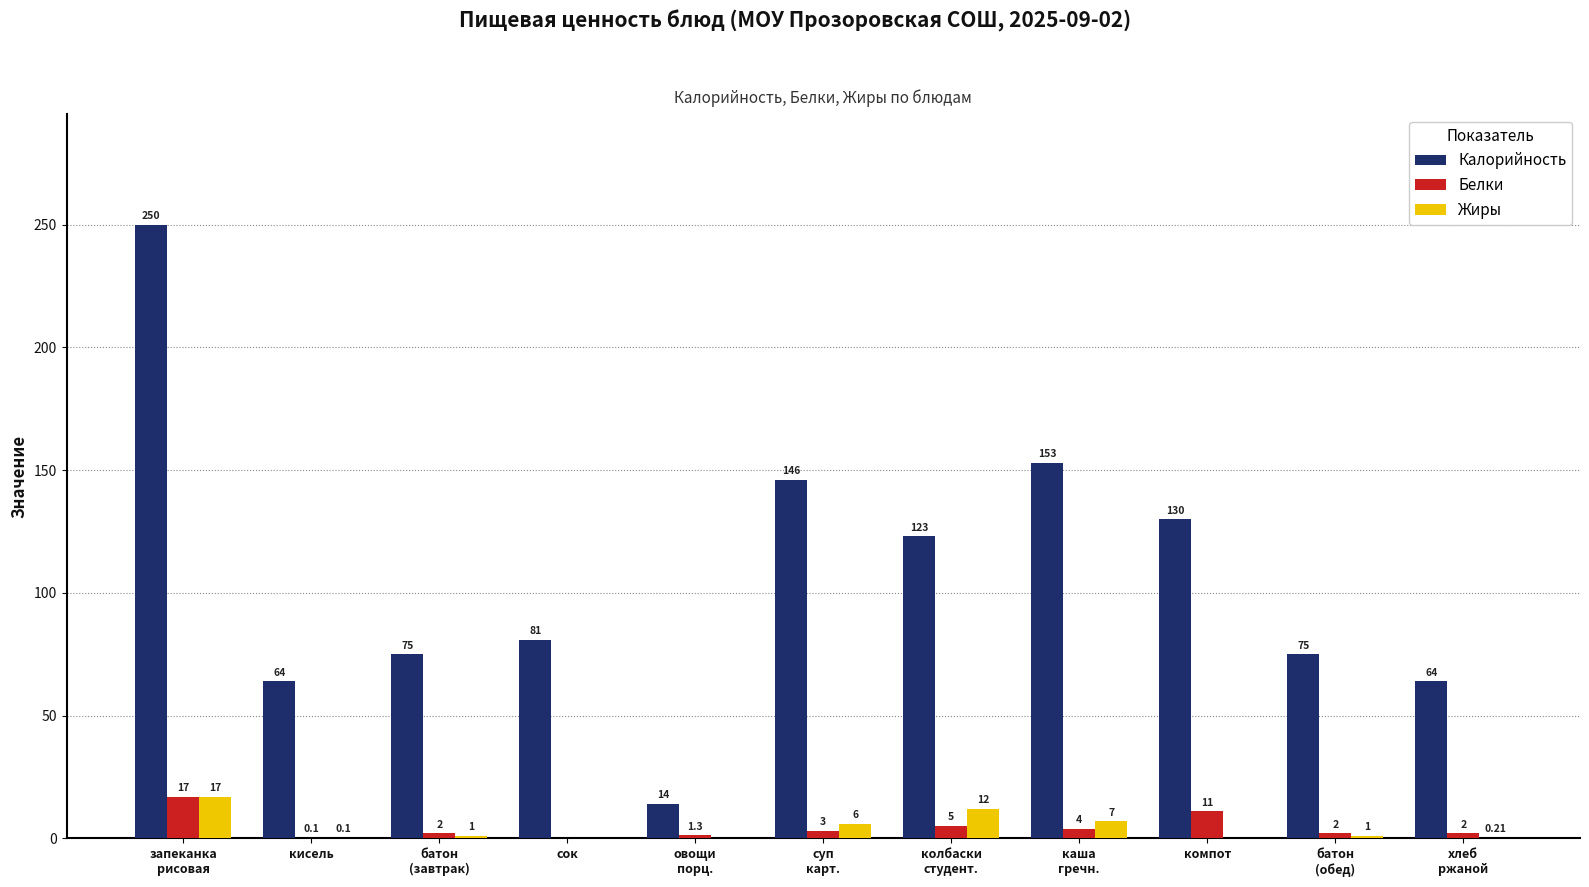

What is the sum of the Жиры values at батон
(завтрак) and кисель?

1.1